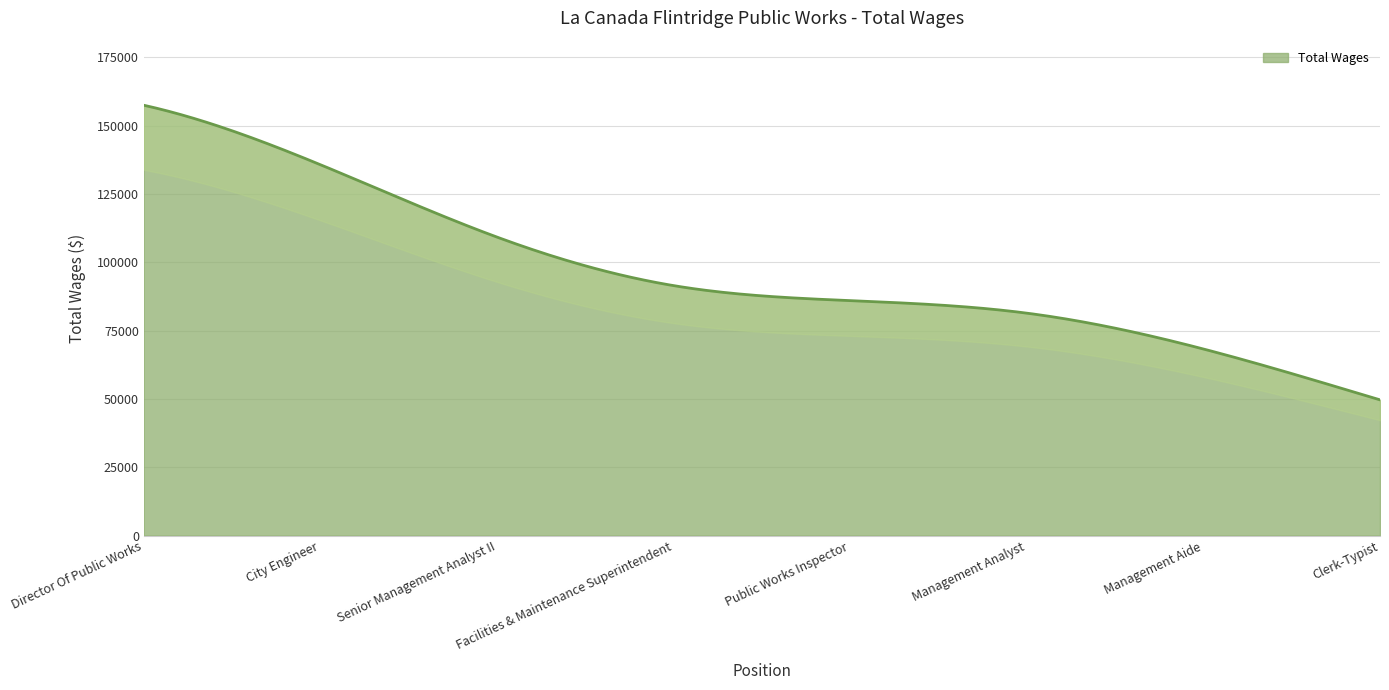

Reading left to right, extract all data points from this chart.

157521	135761	109266	91501	86003	81424	68304	49695